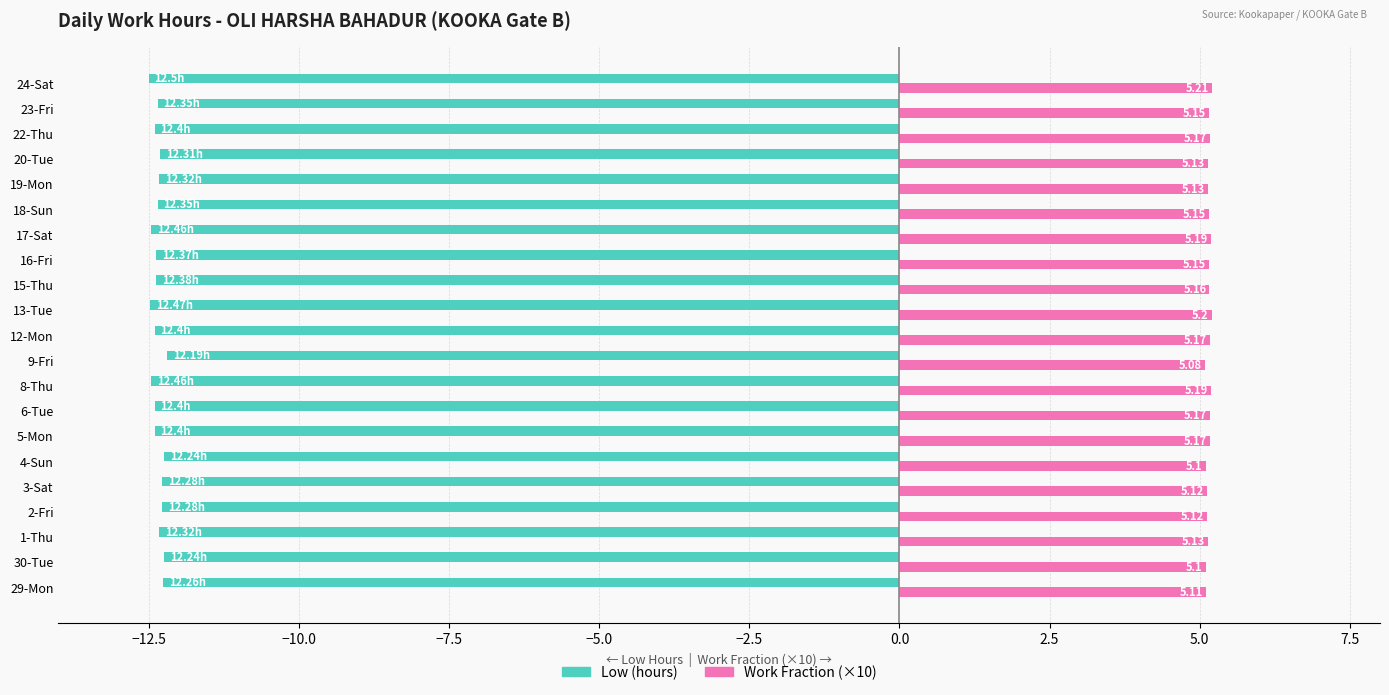

What is the sum of the Low (hours) values at 30-Tue and 15-Thu?

-24.6